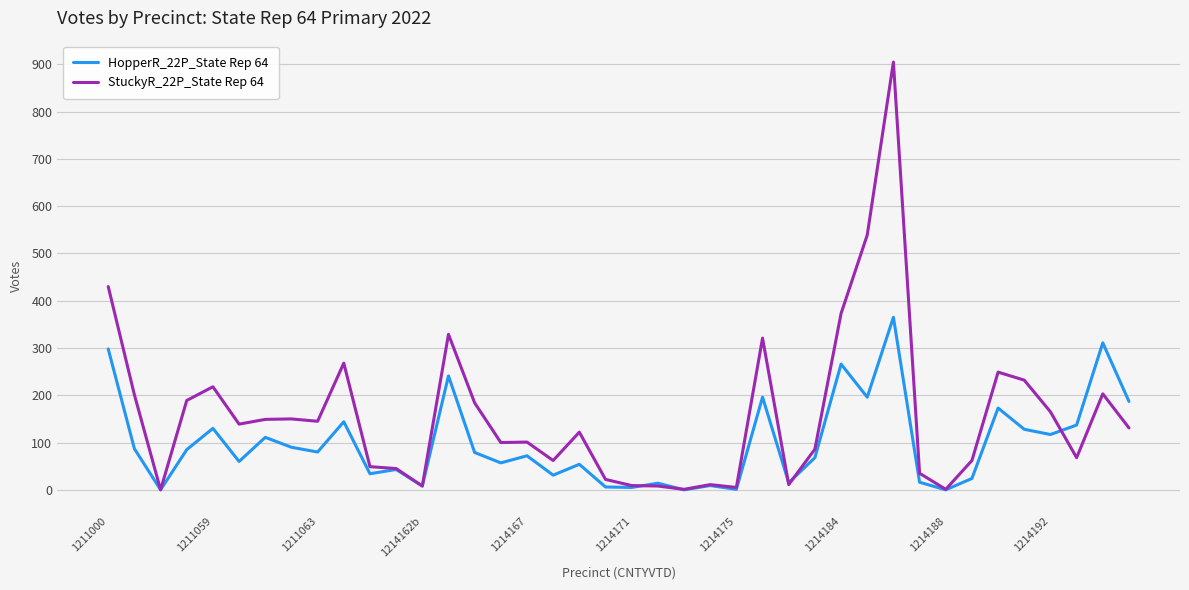

True or false: HopperR_22P_State Rep 64 and StuckyR_22P_State Rep 64 intersect in this chart.

True